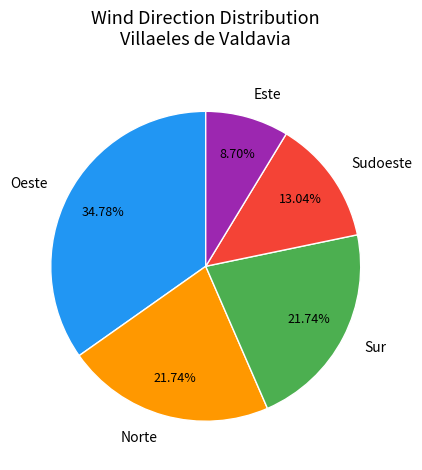

Is the sum of Oeste and Sur greater than half?

Yes